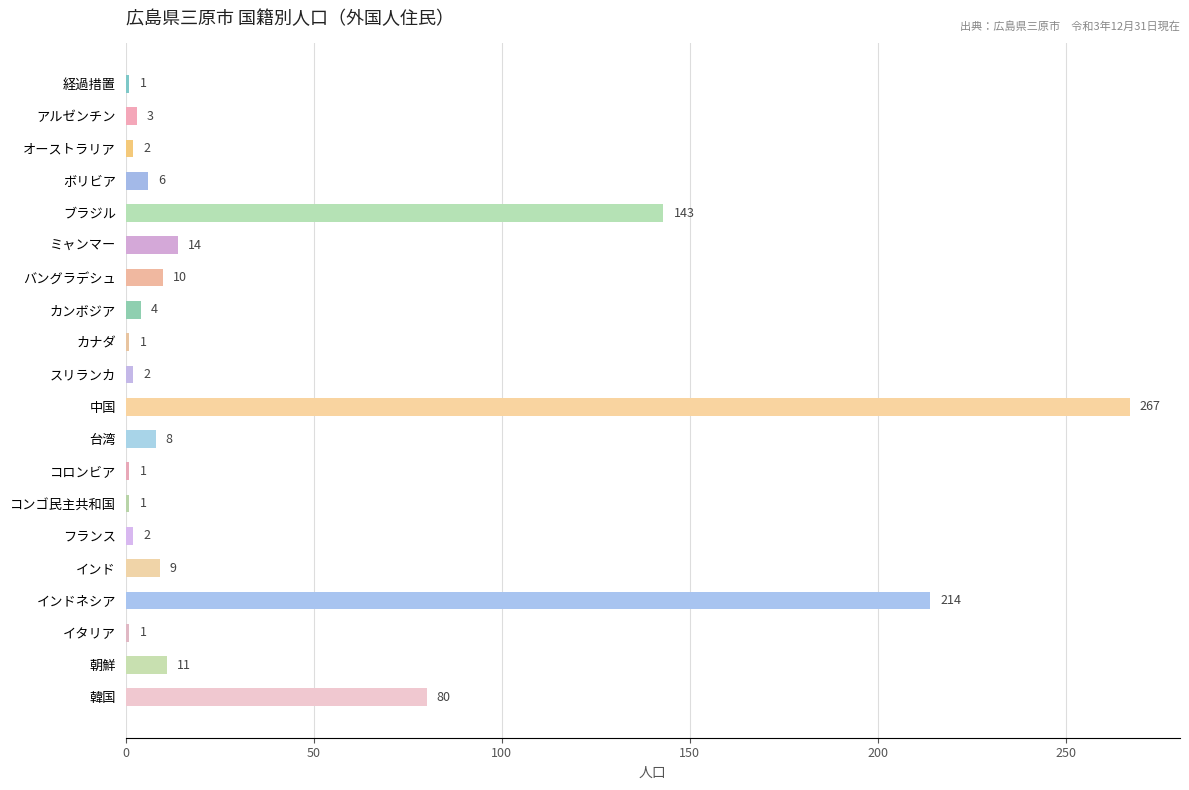

Where is the data nearest to the value 134?

ブラジル